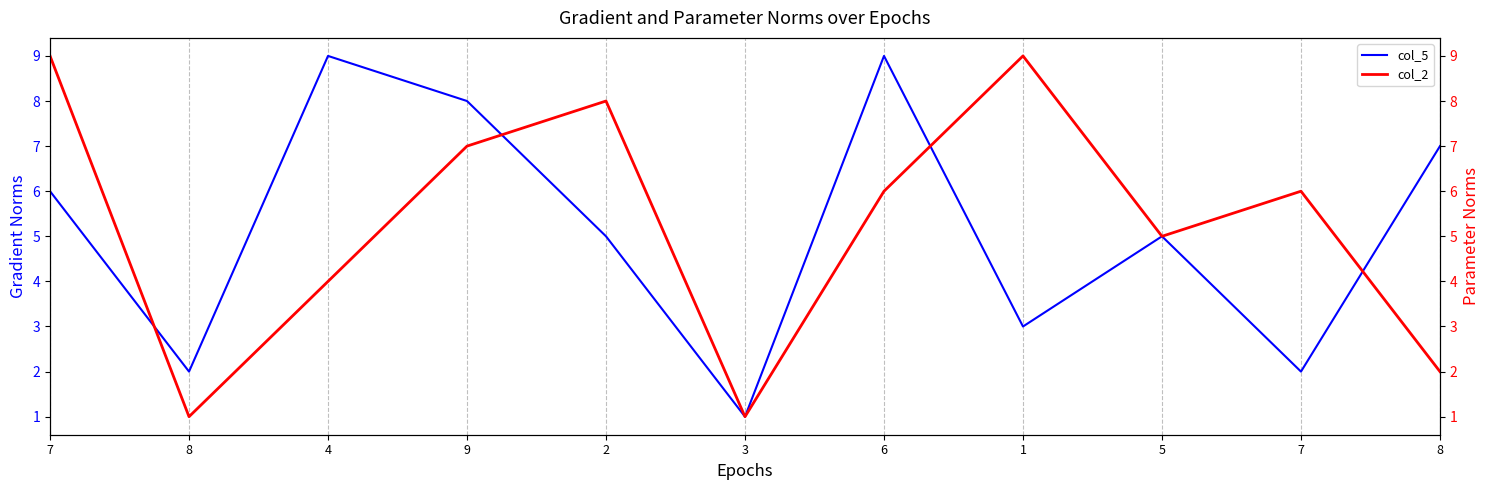

Which series has the largest range (max minus min)?

col_5